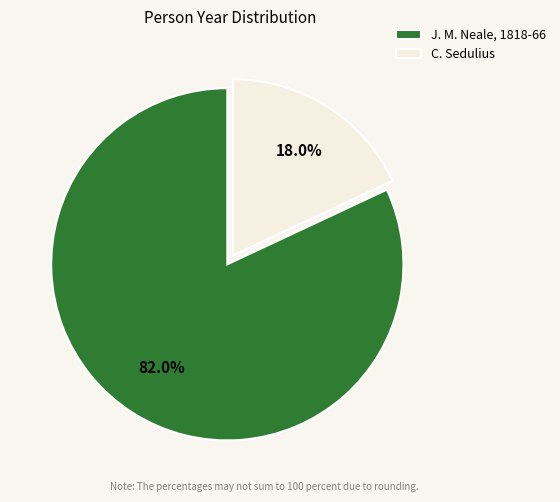

Is there a majority slice in this chart?

Yes